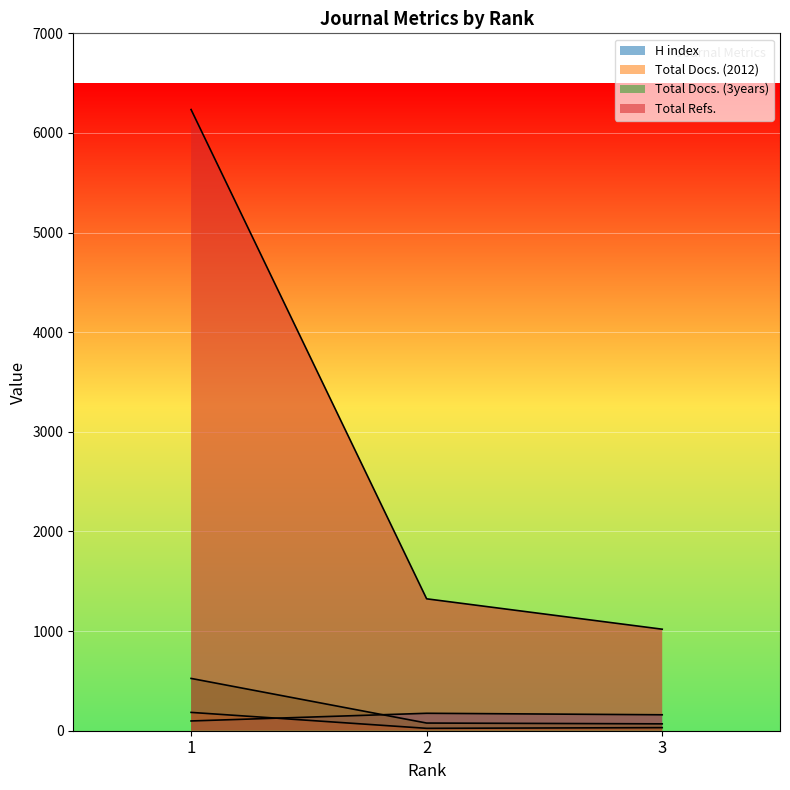

Is it true that Total Docs. (2012) equals 294 at 1?

False